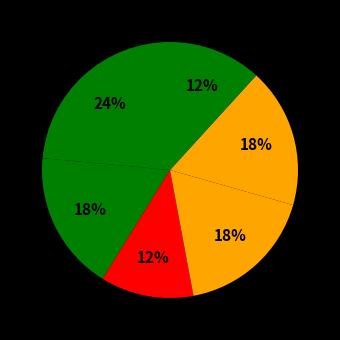

Count the number of slices in the pie.

6